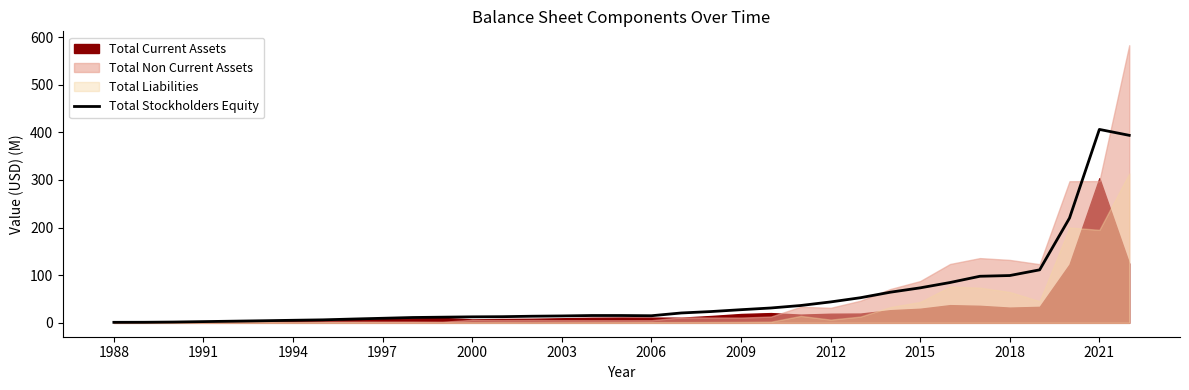

Reading right to left, list all the values displayed in this chart.

393.8	406.2	220.0	111.3	99.4	97.8	84.7	73.5	64.3	52.8	43.9	36.4	31.2	27.6	23.7	20.7	14.9	15.4	15.4	14.5	13.9	12.9	12.6	11.9	11.2	9.6	8.0	6.3	5.4	4.4	3.5	2.6	1.7	1.2	1.1